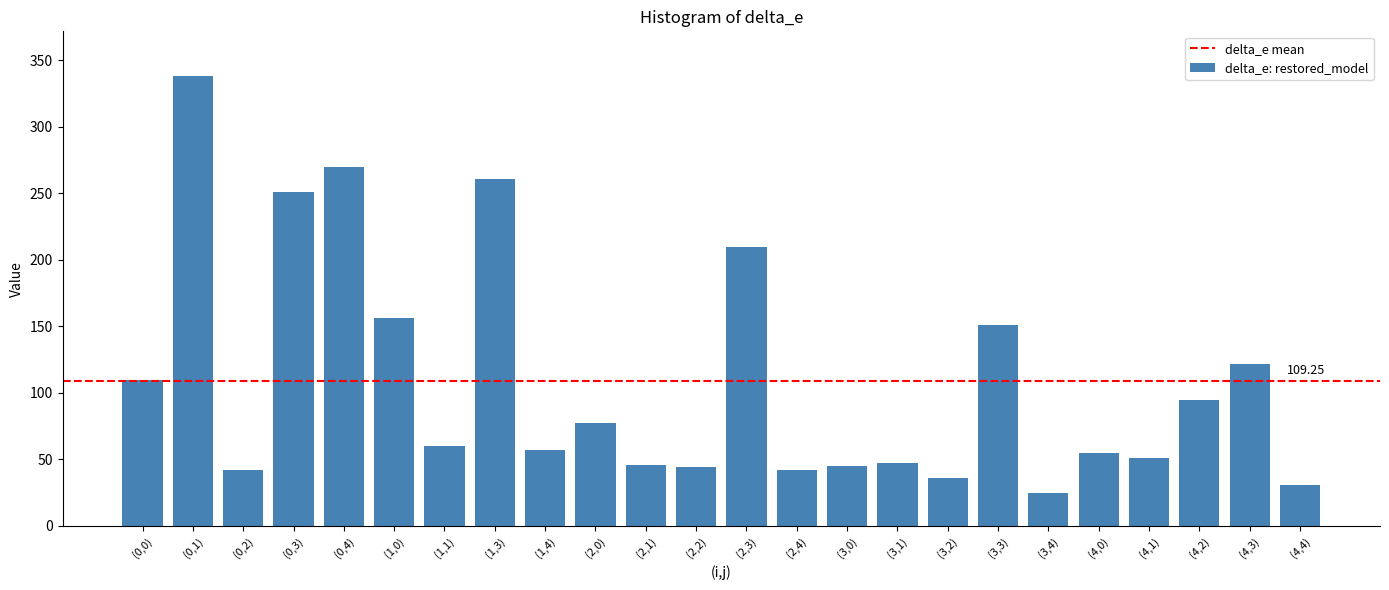

What is the ratio of the value at (0,3) to the value at (3,4)?

10.0